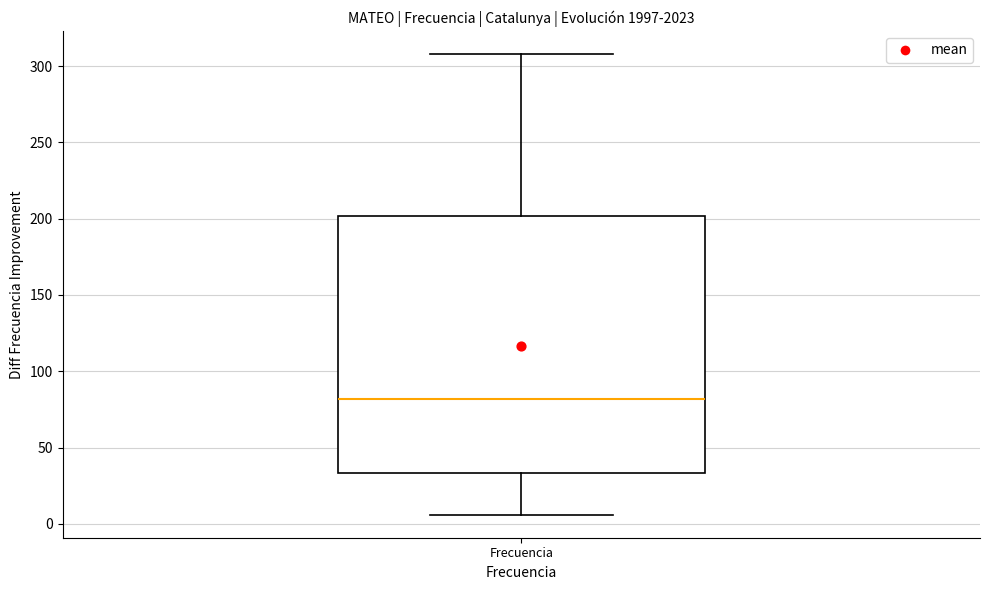

Where does the median line of the box for Frecuencia sit on the y-axis? The values are not printed on the chart, so give them approximately, as read against the axis.

80